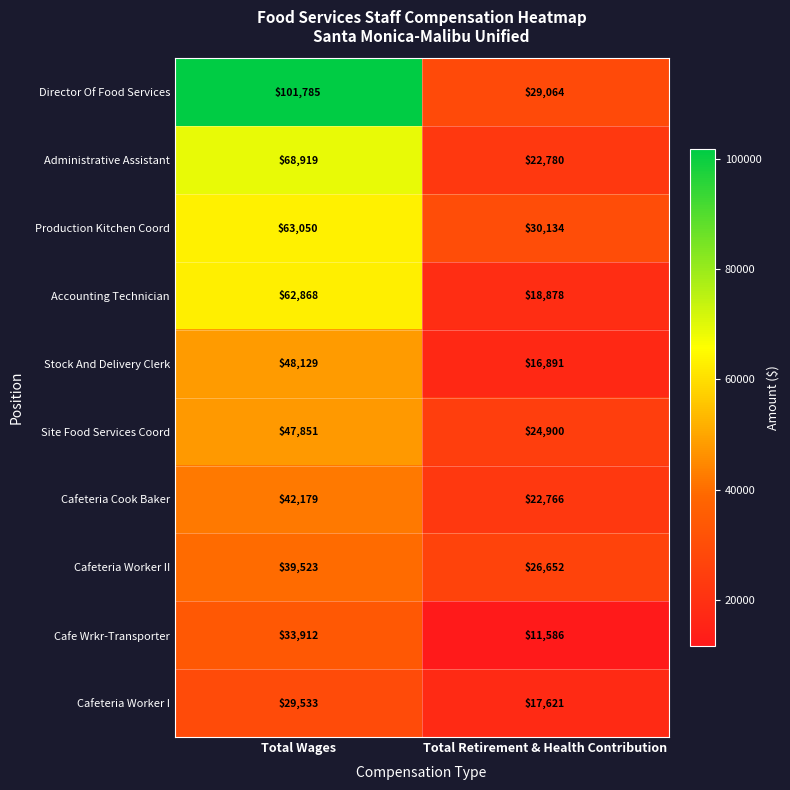

At which category is the sum across all series the highest?

Total Wages